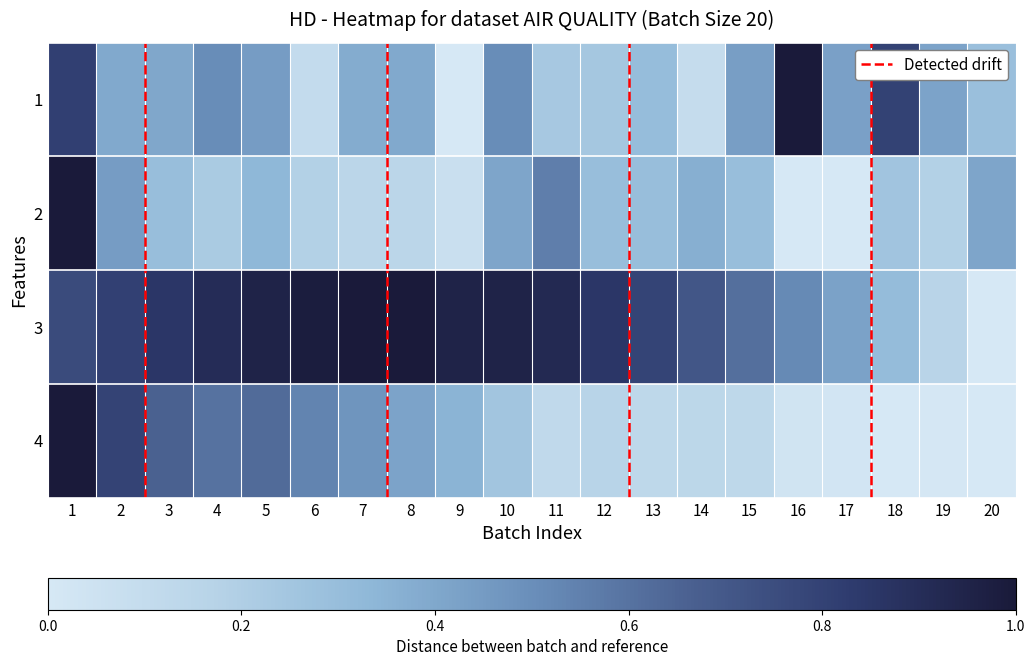

How many categories are shown in the chart?

20